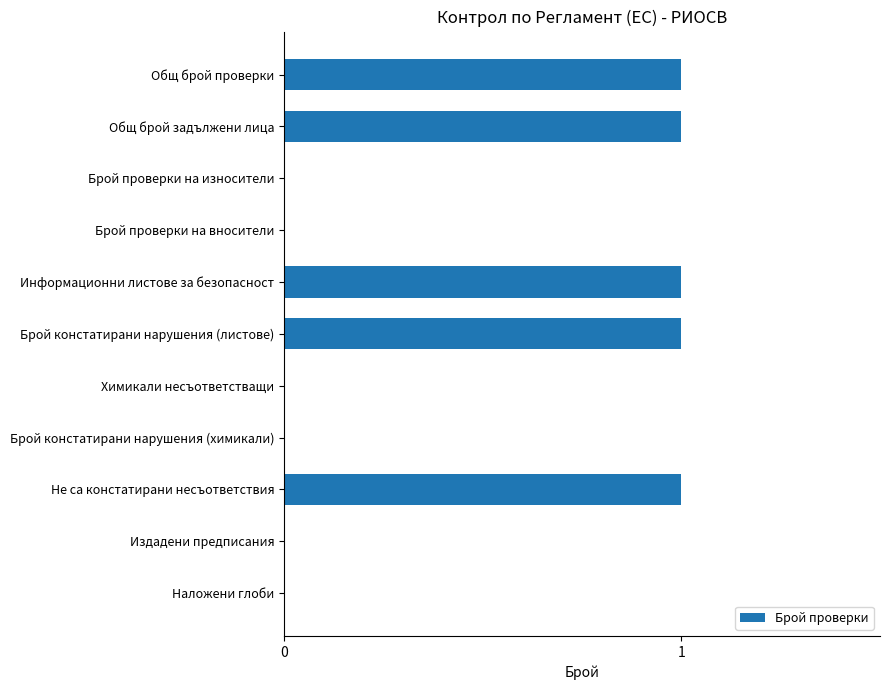

The value at Брой констатирани нарушения (химикали) is 0. True or false?

True